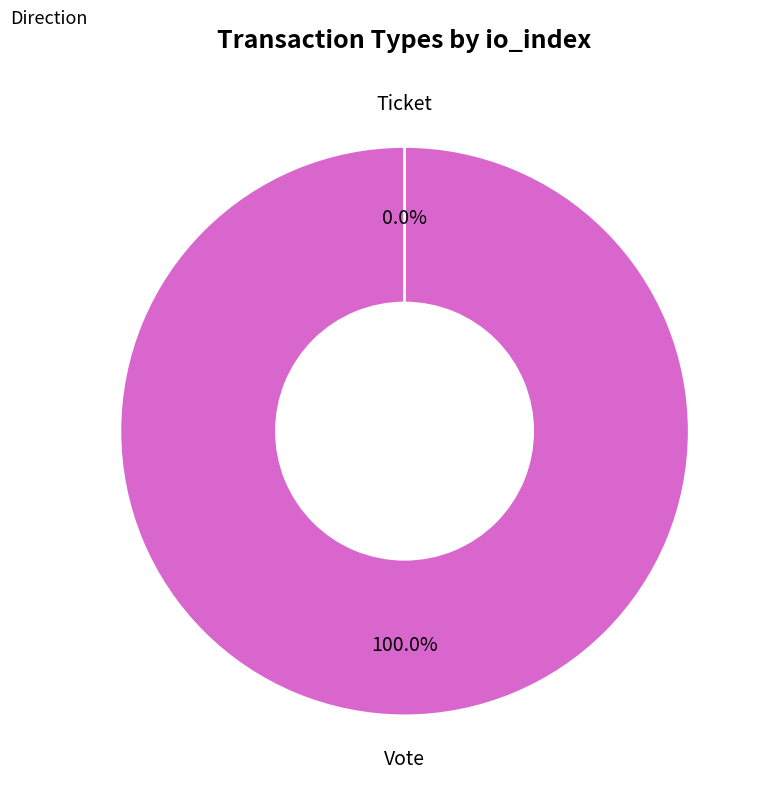

True or false: Vote accounts for 100% of the total.

True